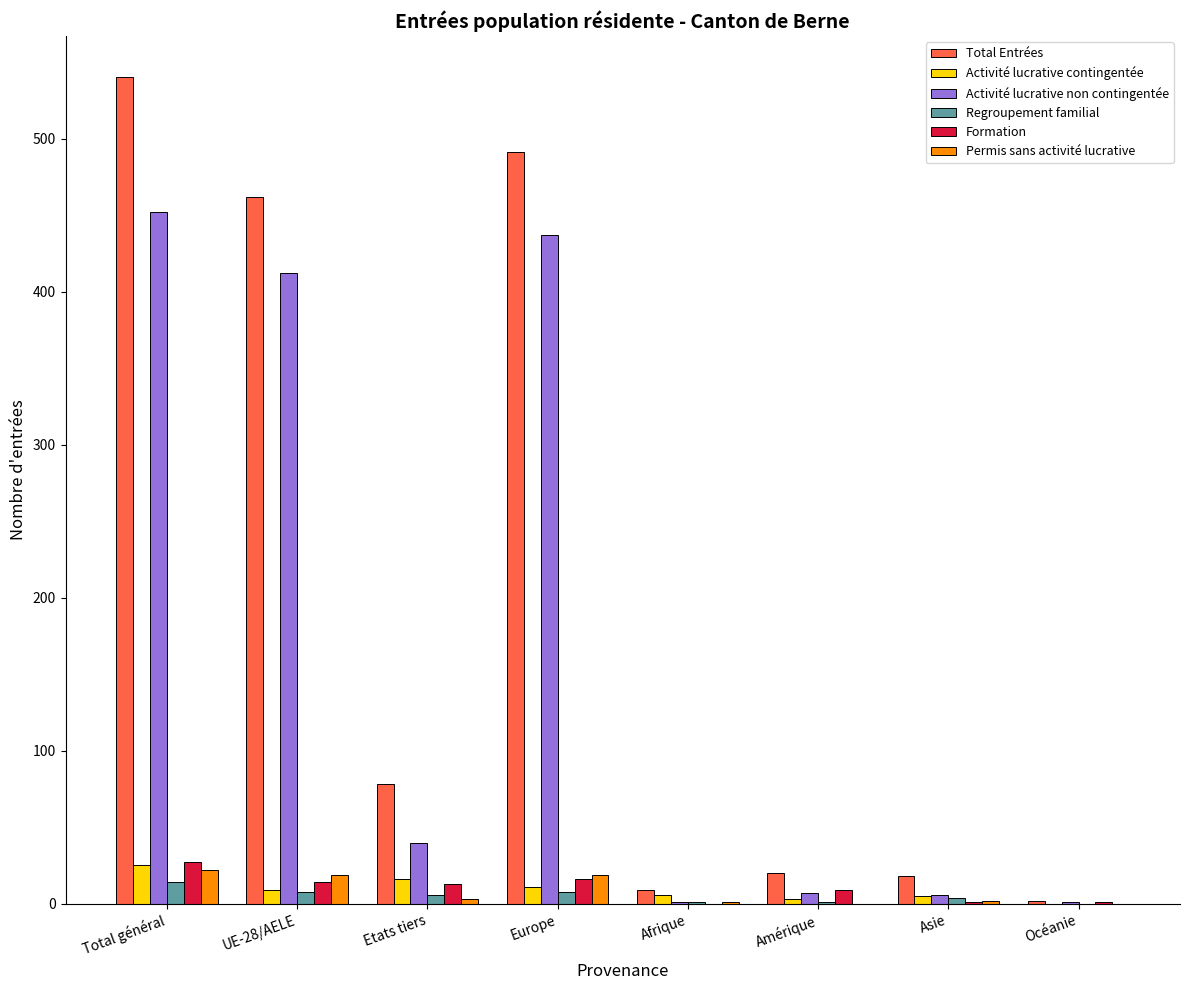

Which series changed the most between UE-28/AELE and Océanie?

Total Entrées